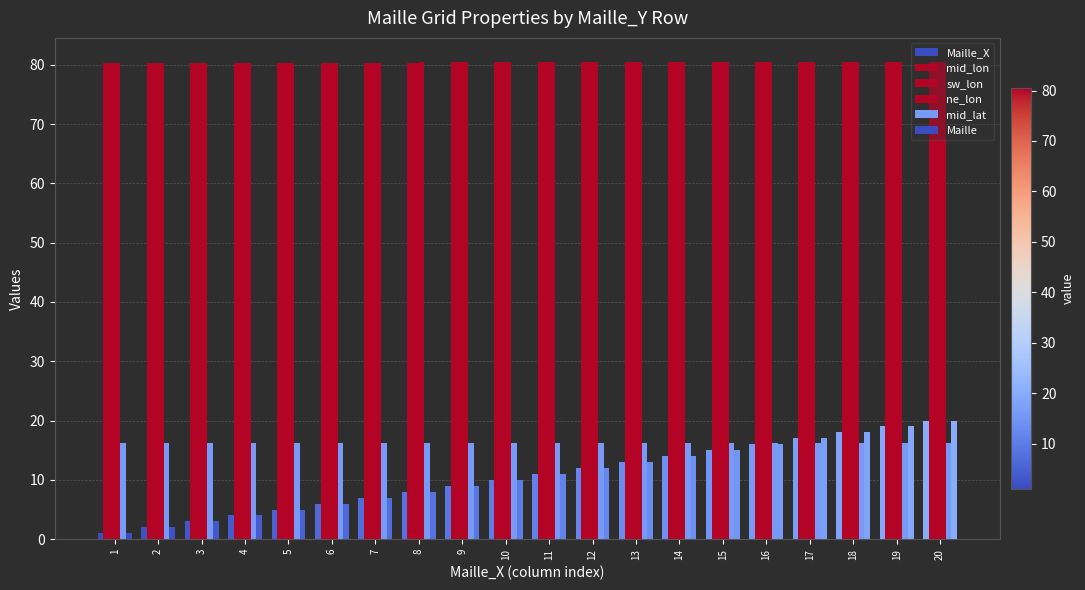

How many groups of bars are there?

20